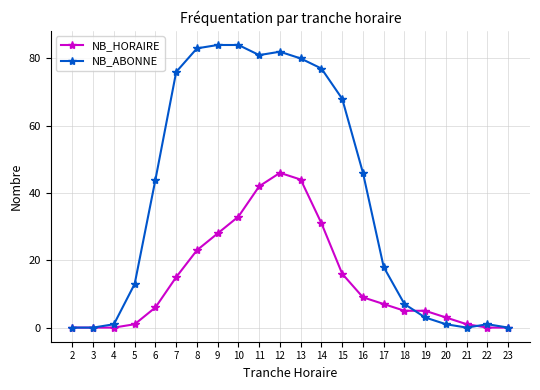

At which label is NB_ABONNE closest to 42?

6